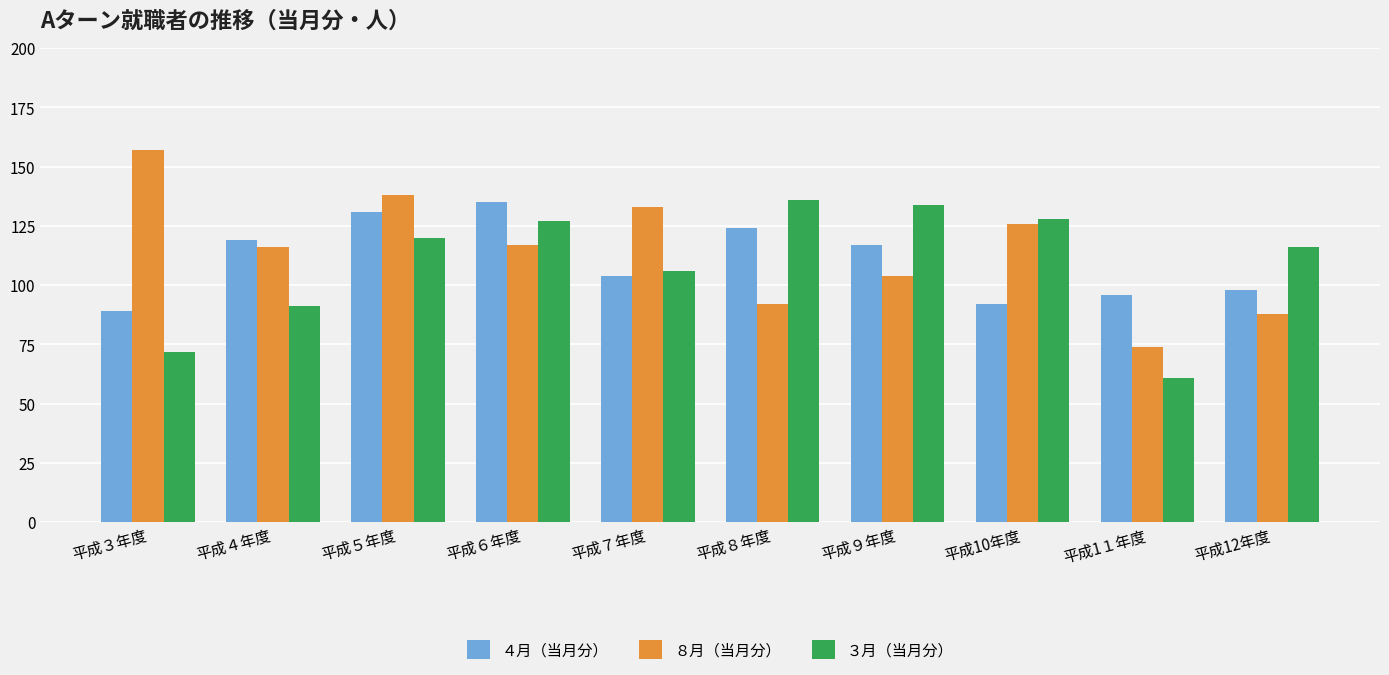

Reading right to left, transcribe all the data shown in this chart.

４月（当月分）: 98	96	92	117	124	104	135	131	119	89
８月（当月分）: 88	74	126	104	92	133	117	138	116	157
３月（当月分）: 116	61	128	134	136	106	127	120	91	72